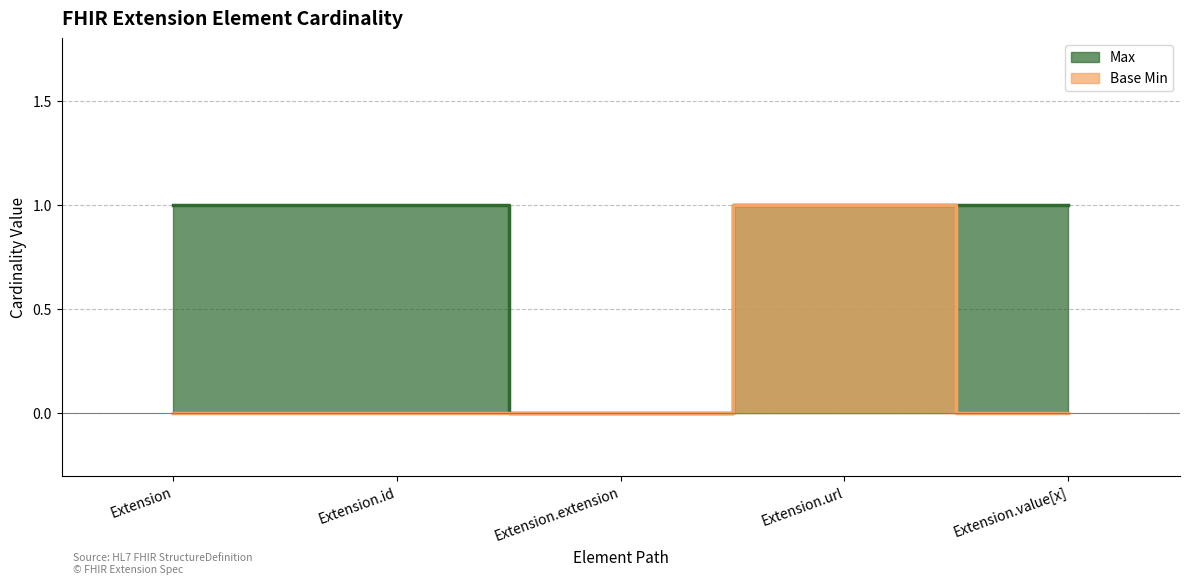

At how many categories does at least one series exceed 0?

4